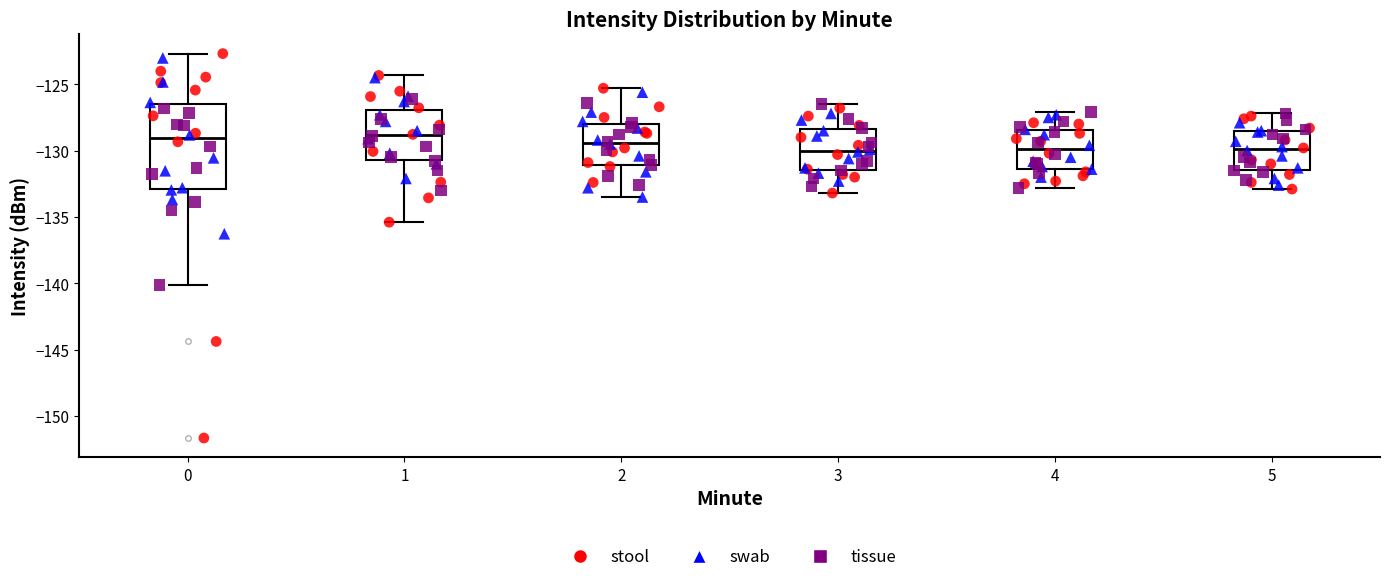

Reading left to right, read every box against the y-axis: the position of its median line, the range the box covers, and the ends of its whiskers. The values are not printed on the chart, so give them approximately, as read against the axis.

0: median -129.0, box -133.0 to -126.5, whiskers -140.0 to -122.5
1: median -129.0, box -130.5 to -127.0, whiskers -135.5 to -124.5
2: median -129.5, box -131.0 to -128.0, whiskers -133.5 to -125.5
3: median -130.0, box -131.5 to -128.5, whiskers -133.0 to -126.5
4: median -130.0, box -131.5 to -128.5, whiskers -133.0 to -127.0
5: median -130.0, box -131.5 to -128.5, whiskers -133.0 to -127.0